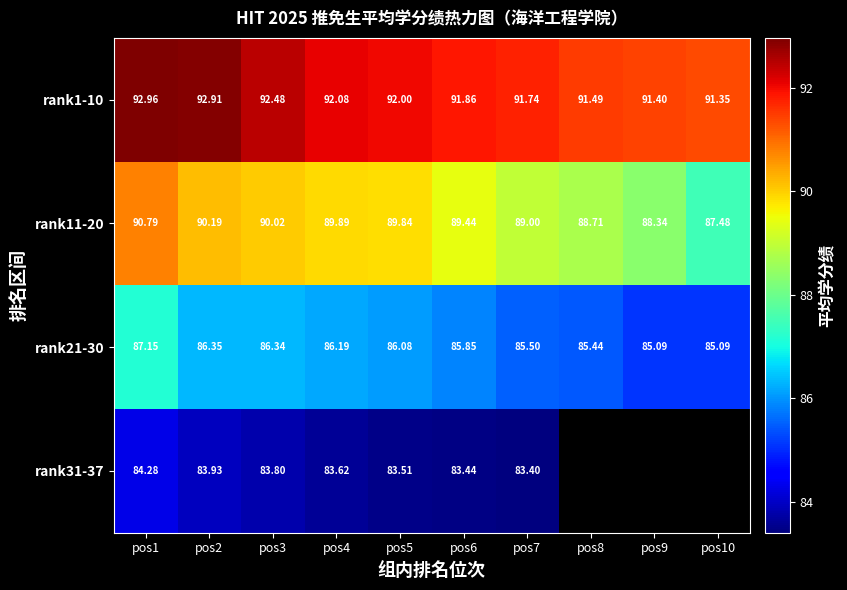

What is the highest value of the rank31-37 series?

84.3